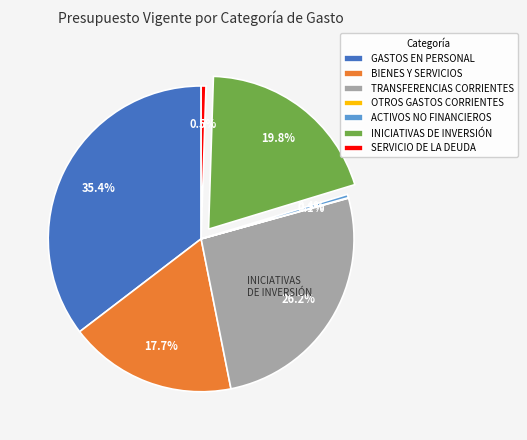

Between GASTOS EN PERSONAL and TRANSFERENCIAS CORRIENTES, which is larger?

GASTOS EN PERSONAL